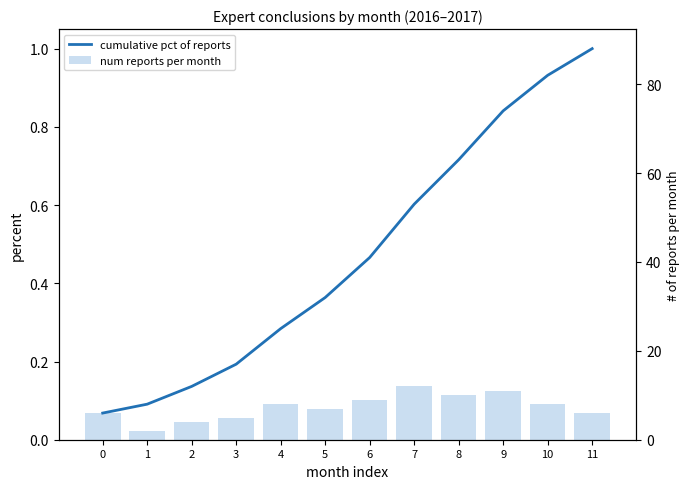

The num reports per month series shows 0.0 at 3. True or false?

False